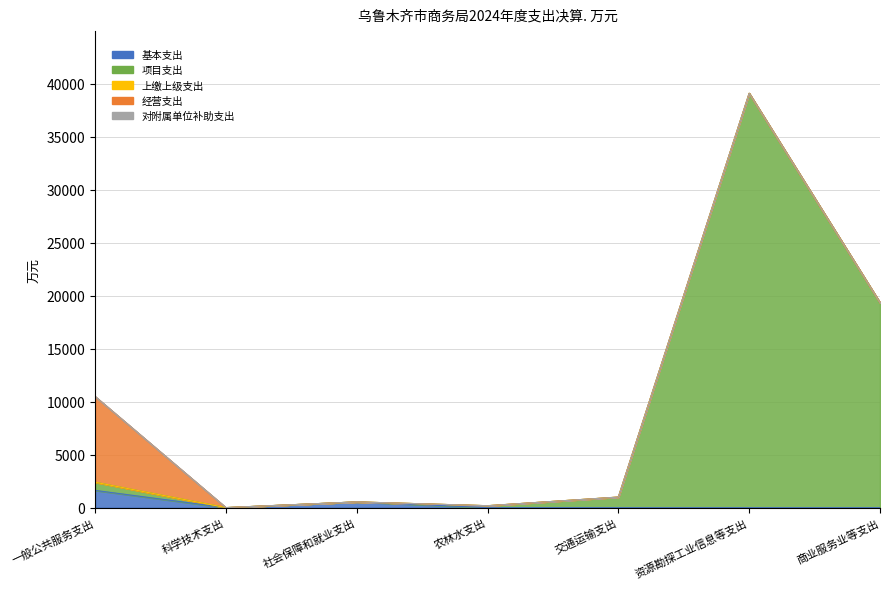

How many interior local peaks does the 基本支出 series have?

1